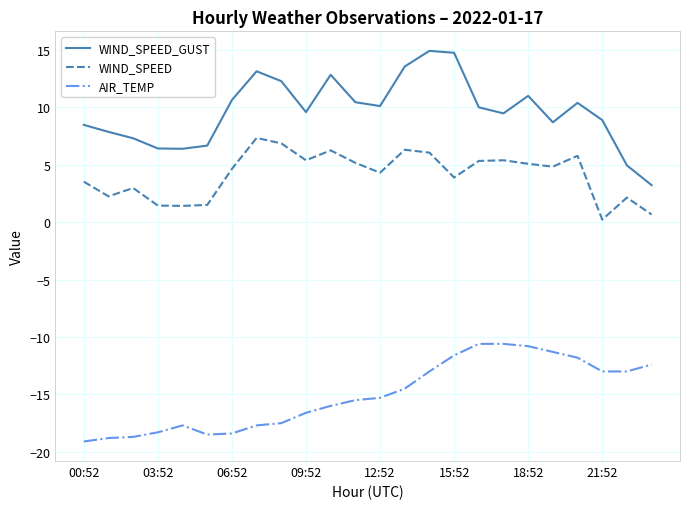

Rank the series by their maximum value, from highest to lowest.

WIND_SPEED_GUST, WIND_SPEED, AIR_TEMP